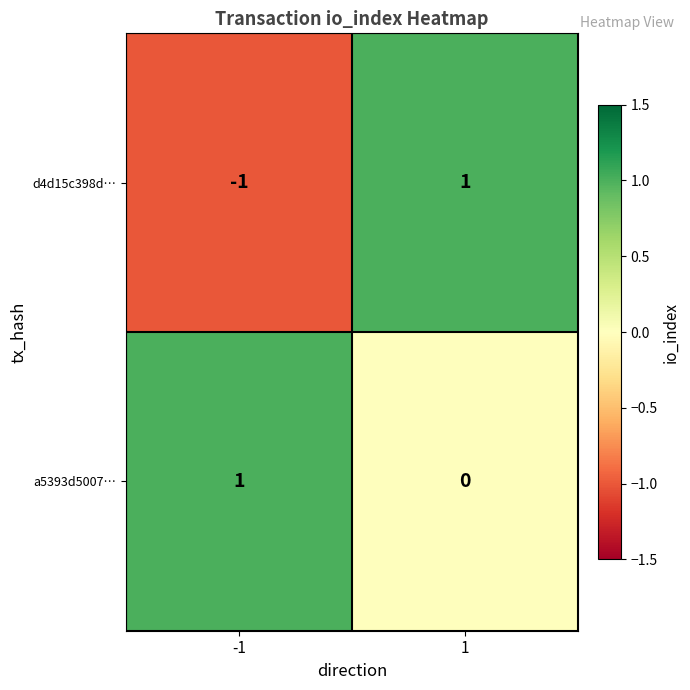

Which series has the largest total across all categories?

a5393d5007…